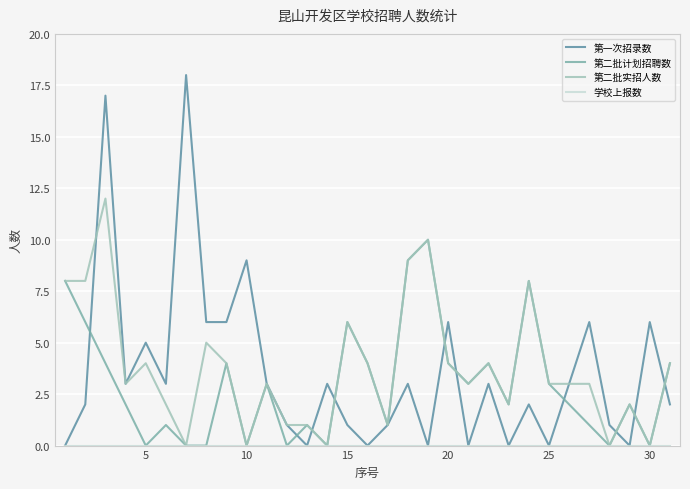

How many values in the 第一次招录数 series are below 3?

15